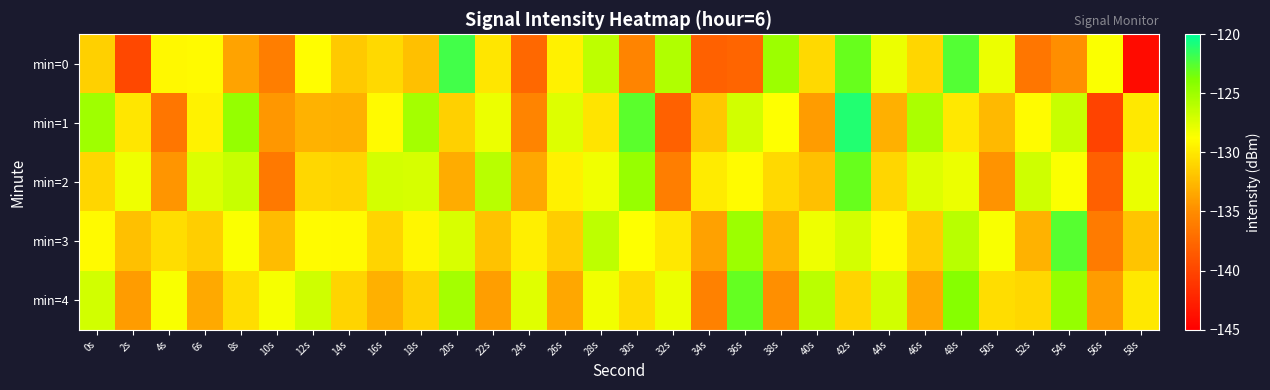

Reading left to right, transcribe all the data shown in this chart.

min=0: 0s=-131.3	2s=-139.8	4s=-129.1	6s=-129.0	8s=-133.7	10s=-136.0	12s=-128.8	14s=-131.7	16s=-130.8	18s=-132.1	20s=-122.0	22s=-130.1	24s=-137.5	26s=-129.6	28s=-126.2	30s=-135.6	32s=-125.7	34s=-138.0	36s=-137.8	38s=-124.9	40s=-130.8	42s=-123.1	44s=-128.0	46s=-131.0	48s=-122.5	50s=-128.0	52s=-136.6	54s=-134.9	56s=-128.6	58s=-144.2
min=1: 0s=-125.0	2s=-130.1	4s=-136.5	6s=-129.4	8s=-124.6	10s=-134.4	12s=-132.9	14s=-133.1	16s=-129.1	18s=-125.2	20s=-131.3	22s=-128.0	24s=-135.6	26s=-127.5	28s=-130.2	30s=-122.7	32s=-138.0	34s=-131.8	36s=-126.9	38s=-128.8	40s=-134.1	42s=-121.0	44s=-133.0	46s=-125.5	48s=-130.0	50s=-132.6	52s=-128.9	54s=-126.6	56s=-140.2	58s=-130.0
min=2: 0s=-131.0	2s=-128.1	4s=-134.5	6s=-127.4	8s=-126.6	10s=-136.4	12s=-130.9	14s=-131.1	16s=-127.1	18s=-127.2	20s=-133.3	22s=-126.0	24s=-133.6	26s=-129.5	28s=-128.2	30s=-124.7	32s=-136.0	34s=-129.8	36s=-128.9	38s=-130.8	40s=-132.1	42s=-123.0	44s=-131.0	46s=-127.5	48s=-128.0	50s=-134.6	52s=-126.9	54s=-128.6	56s=-138.2	58s=-128.0
min=3: 0s=-129.0	2s=-132.1	4s=-130.5	6s=-131.4	8s=-128.6	10s=-132.4	12s=-128.9	14s=-129.1	16s=-131.1	18s=-129.2	20s=-127.3	22s=-132.0	24s=-129.6	26s=-131.5	28s=-126.2	30s=-128.7	32s=-130.0	34s=-133.8	36s=-124.9	38s=-132.8	40s=-128.1	42s=-127.0	44s=-129.0	46s=-131.5	48s=-126.0	50s=-128.6	52s=-132.9	54s=-122.6	56s=-136.2	58s=-132.0
min=4: 0s=-127.0	2s=-134.1	4s=-128.5	6s=-133.4	8s=-130.6	10s=-128.4	12s=-126.9	14s=-131.1	16s=-133.1	18s=-131.2	20s=-125.3	22s=-134.0	24s=-127.6	26s=-133.5	28s=-128.2	30s=-130.7	32s=-128.0	34s=-135.8	36s=-122.9	38s=-134.8	40s=-126.1	42s=-131.0	44s=-127.0	46s=-133.5	48s=-124.0	50s=-130.6	52s=-130.9	54s=-124.6	56s=-134.2	58s=-130.0